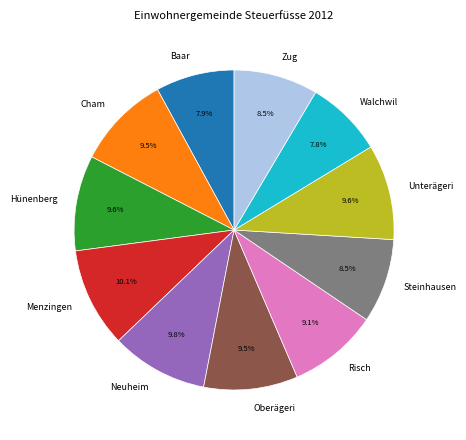

Is there a majority slice in this chart?

No